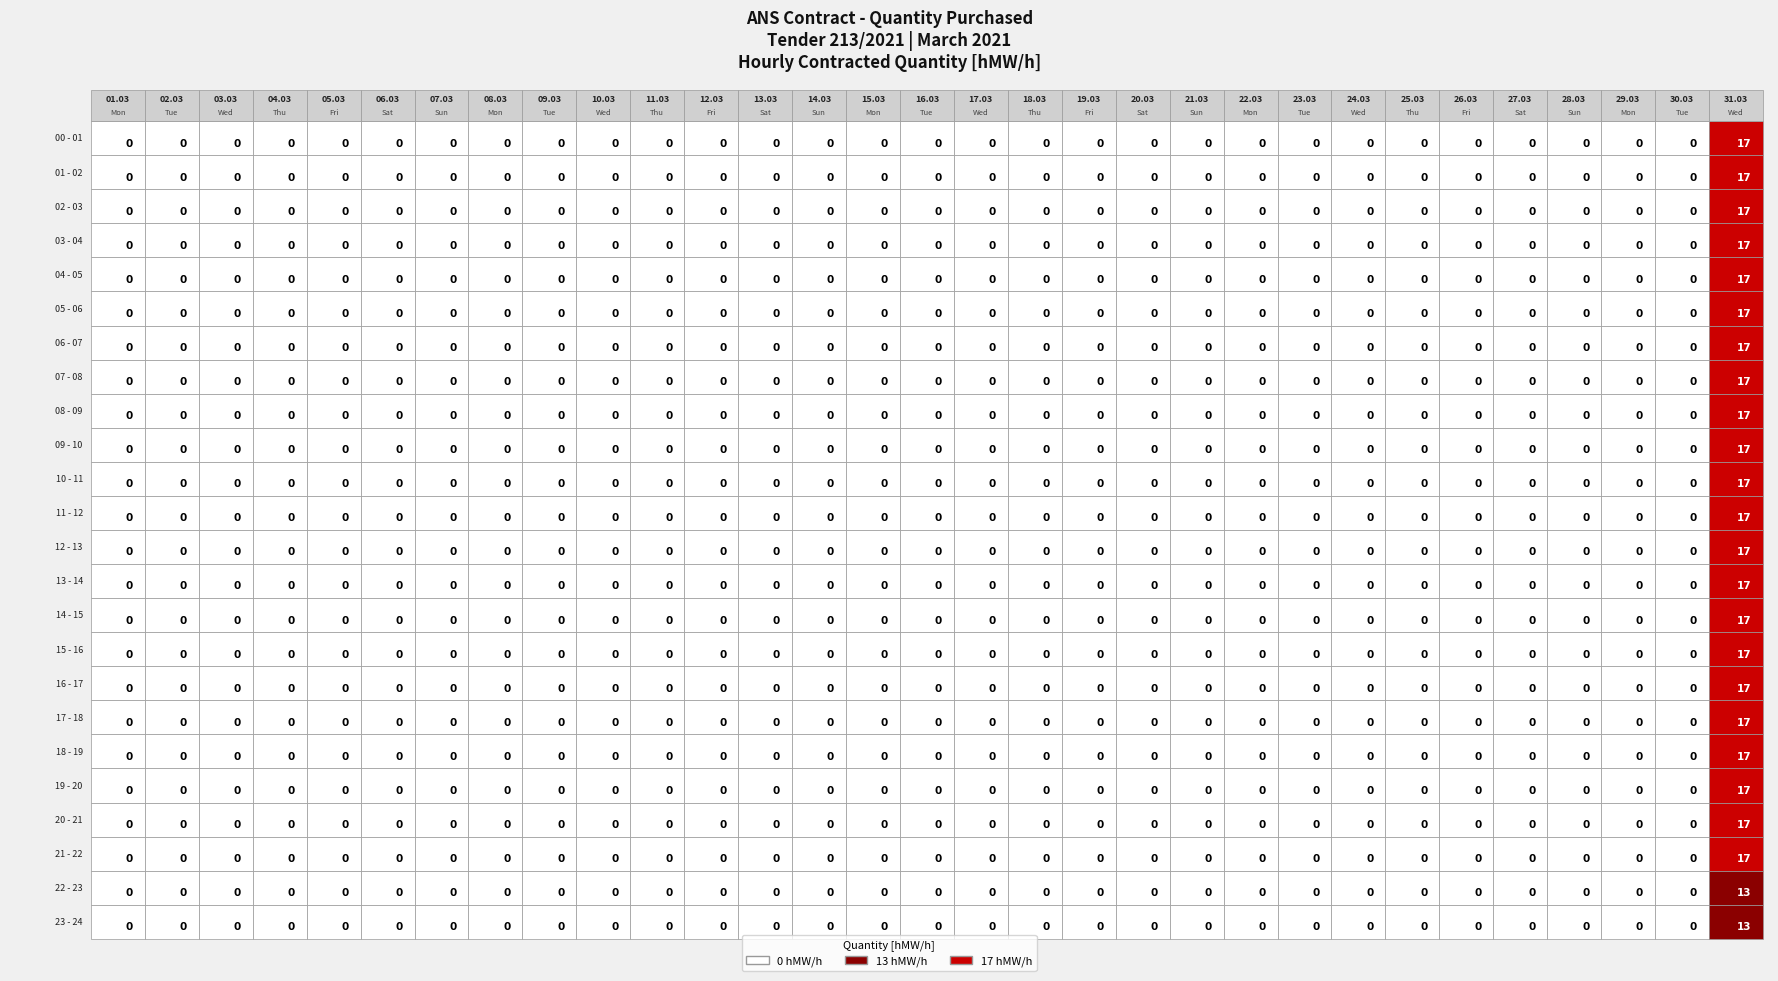

Reading left to right, list all the values displayed in this chart.

00 - 01: 0	0	0	0	0	0	0	0	0	0	0	0	0	0	0	0	0	0	0	0	0	0	0	0	0	0	0	0	0	0	17
01 - 02: 0	0	0	0	0	0	0	0	0	0	0	0	0	0	0	0	0	0	0	0	0	0	0	0	0	0	0	0	0	0	17
02 - 03: 0	0	0	0	0	0	0	0	0	0	0	0	0	0	0	0	0	0	0	0	0	0	0	0	0	0	0	0	0	0	17
03 - 04: 0	0	0	0	0	0	0	0	0	0	0	0	0	0	0	0	0	0	0	0	0	0	0	0	0	0	0	0	0	0	17
04 - 05: 0	0	0	0	0	0	0	0	0	0	0	0	0	0	0	0	0	0	0	0	0	0	0	0	0	0	0	0	0	0	17
05 - 06: 0	0	0	0	0	0	0	0	0	0	0	0	0	0	0	0	0	0	0	0	0	0	0	0	0	0	0	0	0	0	17
06 - 07: 0	0	0	0	0	0	0	0	0	0	0	0	0	0	0	0	0	0	0	0	0	0	0	0	0	0	0	0	0	0	17
07 - 08: 0	0	0	0	0	0	0	0	0	0	0	0	0	0	0	0	0	0	0	0	0	0	0	0	0	0	0	0	0	0	17
08 - 09: 0	0	0	0	0	0	0	0	0	0	0	0	0	0	0	0	0	0	0	0	0	0	0	0	0	0	0	0	0	0	17
09 - 10: 0	0	0	0	0	0	0	0	0	0	0	0	0	0	0	0	0	0	0	0	0	0	0	0	0	0	0	0	0	0	17
10 - 11: 0	0	0	0	0	0	0	0	0	0	0	0	0	0	0	0	0	0	0	0	0	0	0	0	0	0	0	0	0	0	17
11 - 12: 0	0	0	0	0	0	0	0	0	0	0	0	0	0	0	0	0	0	0	0	0	0	0	0	0	0	0	0	0	0	17
12 - 13: 0	0	0	0	0	0	0	0	0	0	0	0	0	0	0	0	0	0	0	0	0	0	0	0	0	0	0	0	0	0	17
13 - 14: 0	0	0	0	0	0	0	0	0	0	0	0	0	0	0	0	0	0	0	0	0	0	0	0	0	0	0	0	0	0	17
14 - 15: 0	0	0	0	0	0	0	0	0	0	0	0	0	0	0	0	0	0	0	0	0	0	0	0	0	0	0	0	0	0	17
15 - 16: 0	0	0	0	0	0	0	0	0	0	0	0	0	0	0	0	0	0	0	0	0	0	0	0	0	0	0	0	0	0	17
16 - 17: 0	0	0	0	0	0	0	0	0	0	0	0	0	0	0	0	0	0	0	0	0	0	0	0	0	0	0	0	0	0	17
17 - 18: 0	0	0	0	0	0	0	0	0	0	0	0	0	0	0	0	0	0	0	0	0	0	0	0	0	0	0	0	0	0	17
18 - 19: 0	0	0	0	0	0	0	0	0	0	0	0	0	0	0	0	0	0	0	0	0	0	0	0	0	0	0	0	0	0	17
19 - 20: 0	0	0	0	0	0	0	0	0	0	0	0	0	0	0	0	0	0	0	0	0	0	0	0	0	0	0	0	0	0	17
20 - 21: 0	0	0	0	0	0	0	0	0	0	0	0	0	0	0	0	0	0	0	0	0	0	0	0	0	0	0	0	0	0	17
21 - 22: 0	0	0	0	0	0	0	0	0	0	0	0	0	0	0	0	0	0	0	0	0	0	0	0	0	0	0	0	0	0	17
22 - 23: 0	0	0	0	0	0	0	0	0	0	0	0	0	0	0	0	0	0	0	0	0	0	0	0	0	0	0	0	0	0	13
23 - 24: 0	0	0	0	0	0	0	0	0	0	0	0	0	0	0	0	0	0	0	0	0	0	0	0	0	0	0	0	0	0	13